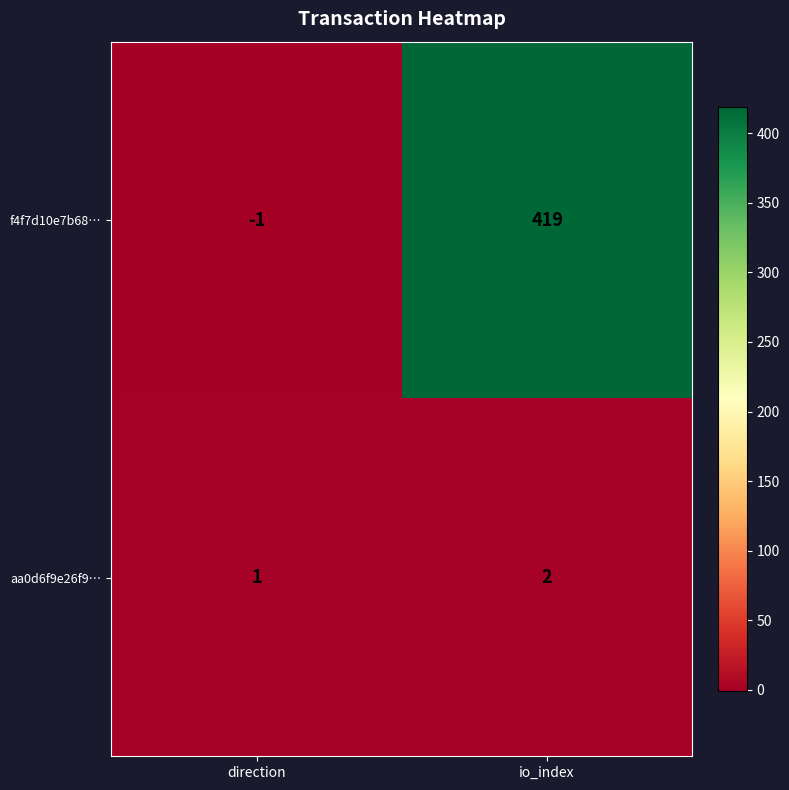

Rank the series by their maximum value, from lowest to highest.

aa0d6f9e26f9…, f4f7d10e7b68…